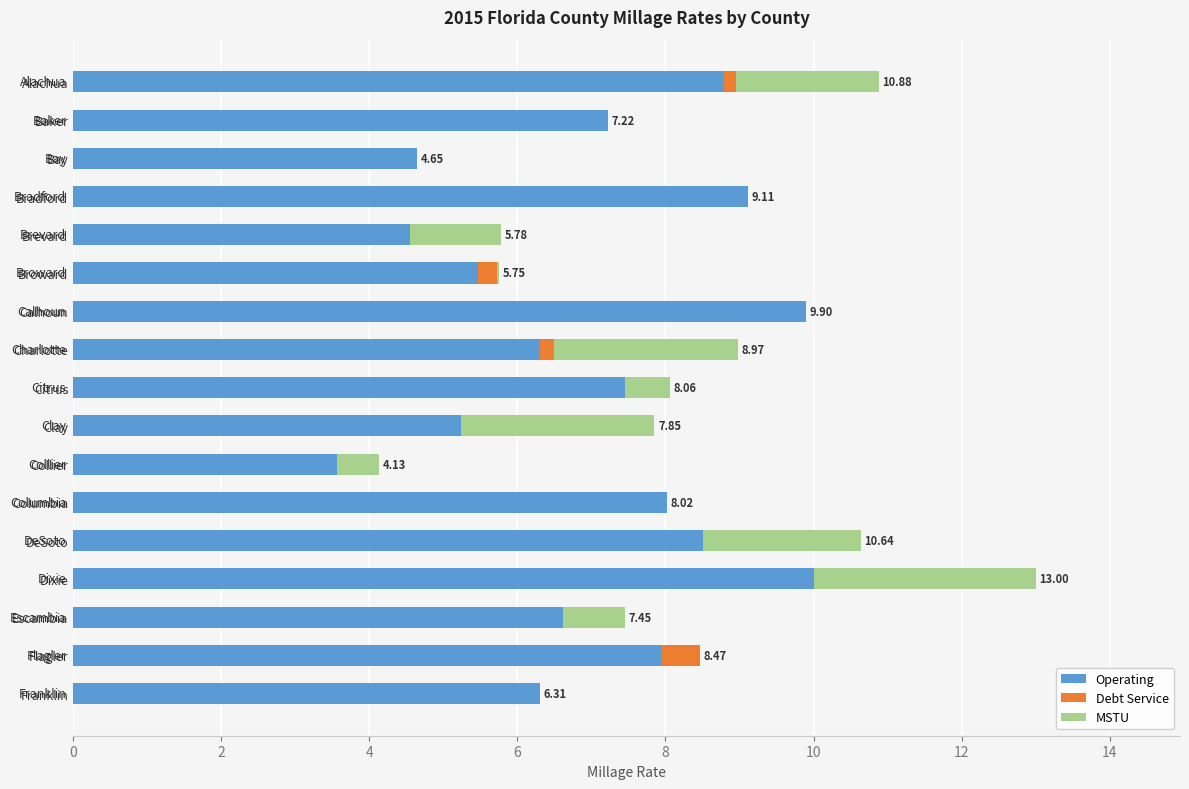

At which category is the sum across all series the highest?

Dixie